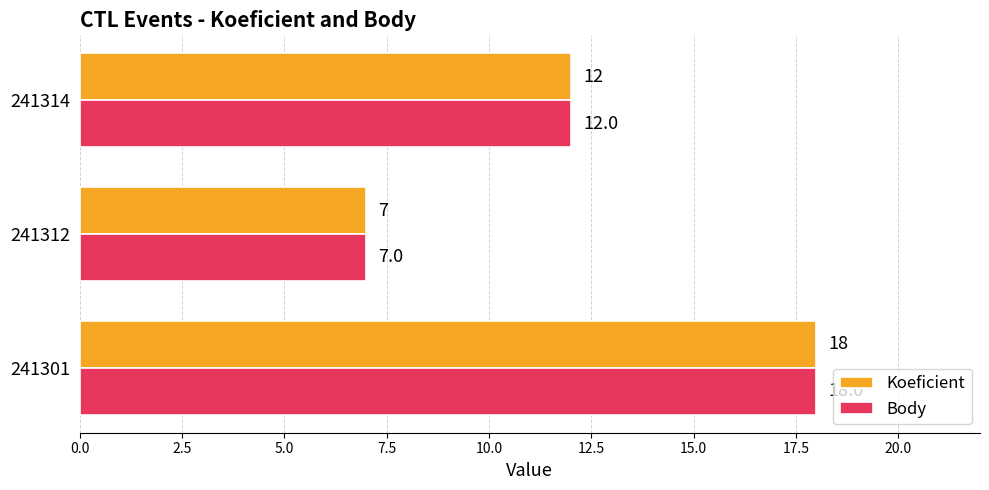

Where is Koeficient nearest to the value 12?

241314